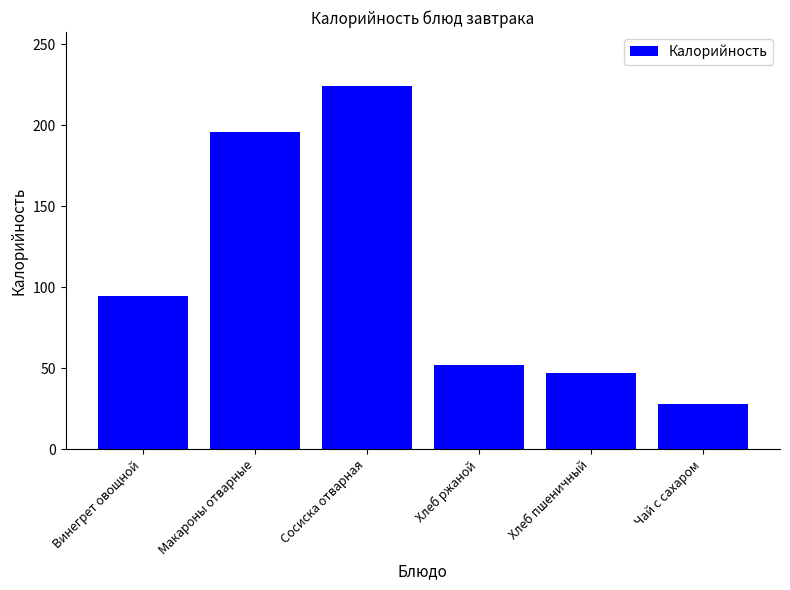

Reading right to left, transcribe all the data shown in this chart.

Чай с сахаром=28.0	Хлеб пшеничный=47.0	Хлеб ржаной=52.0	Сосиска отварная=224.0	Макароны отварные=196.0	Винегрет овощной=94.8